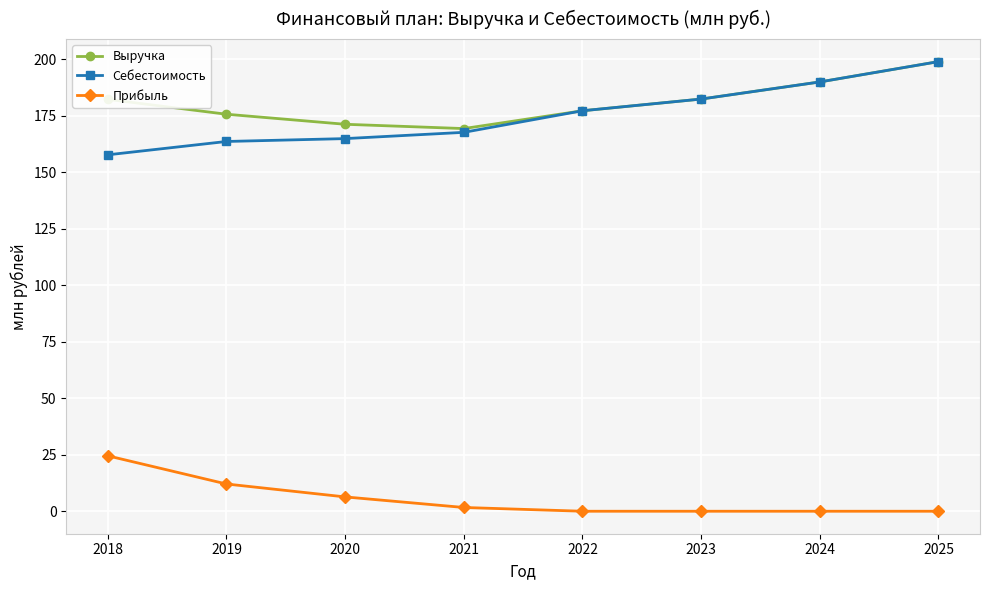

Where is Прибыль nearest to the value 12?

2019